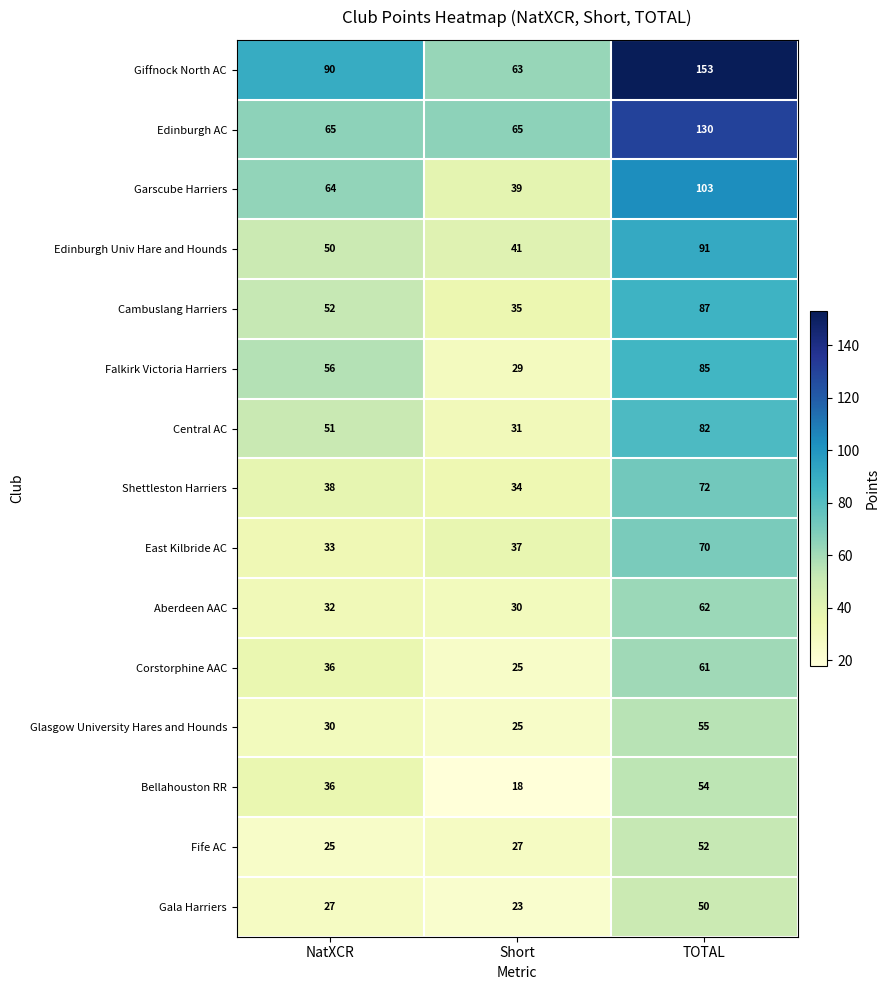

Which series has the largest total across all categories?

Giffnock North AC